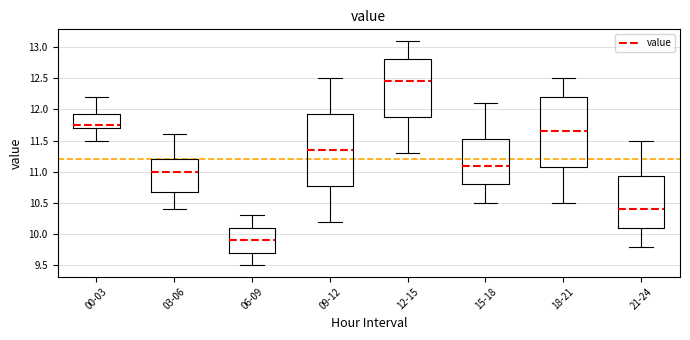

Where does the lower whisker of the box for 00-03 end on the y-axis? The values are not printed on the chart, so give them approximately, as read against the axis.

11.50